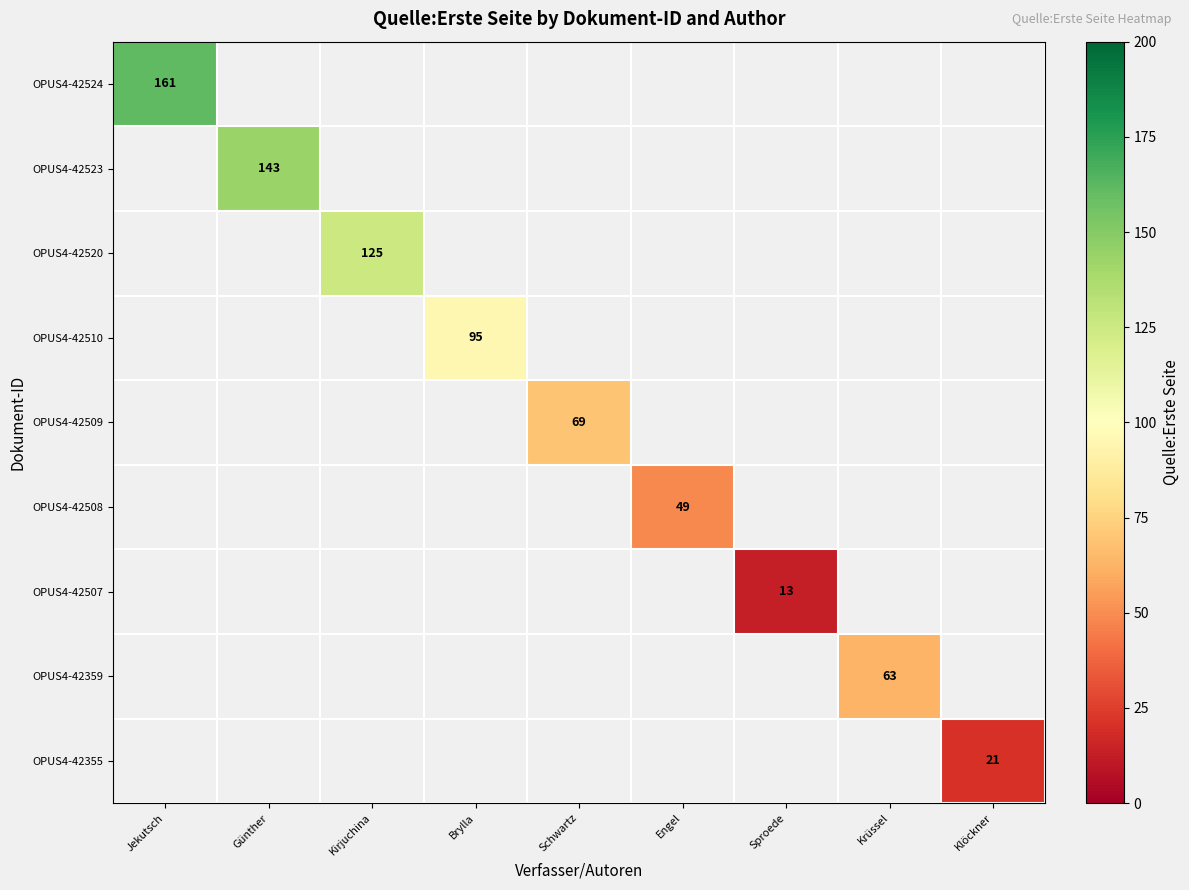

True or false: OPUS4-42523 has a value of 193.0 at Günther.

False